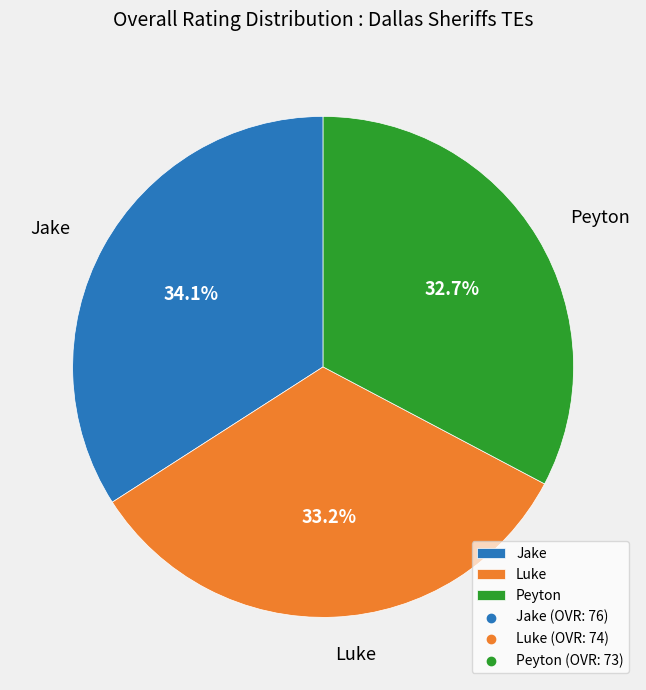

To the nearest percent, what is the average slice percentage?

33%